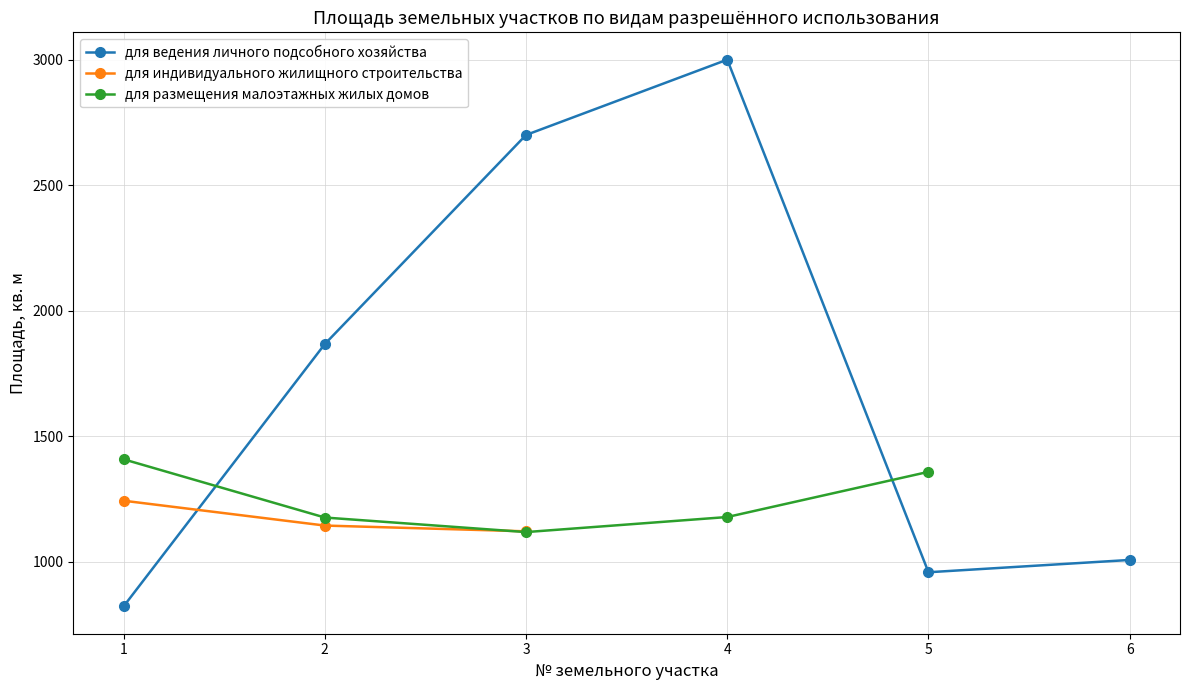

What is the value of the для ведения личного подсобного хозяйства point at the 4th from the left?

3000